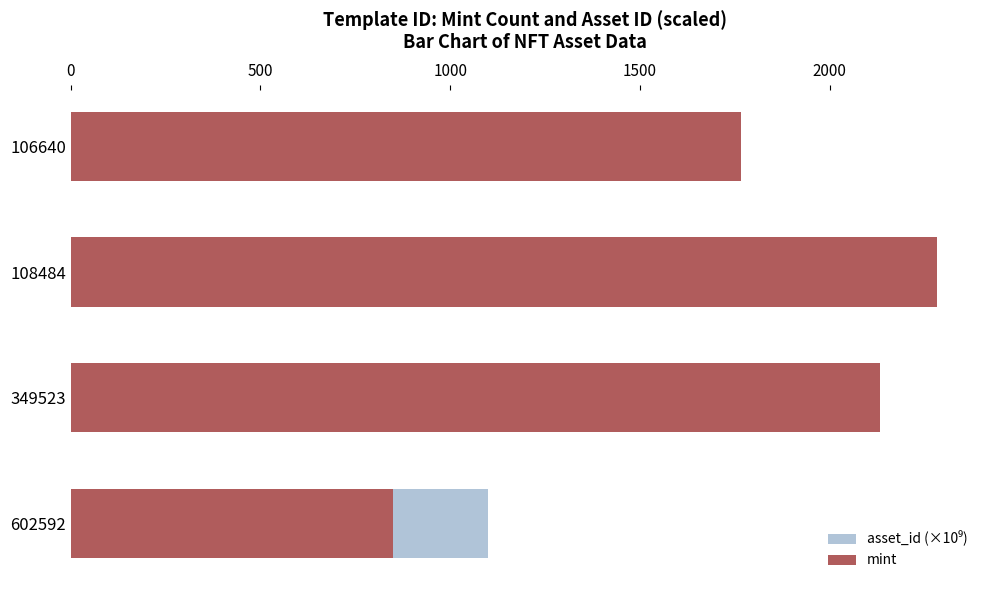

How many bars are there in each group?

2